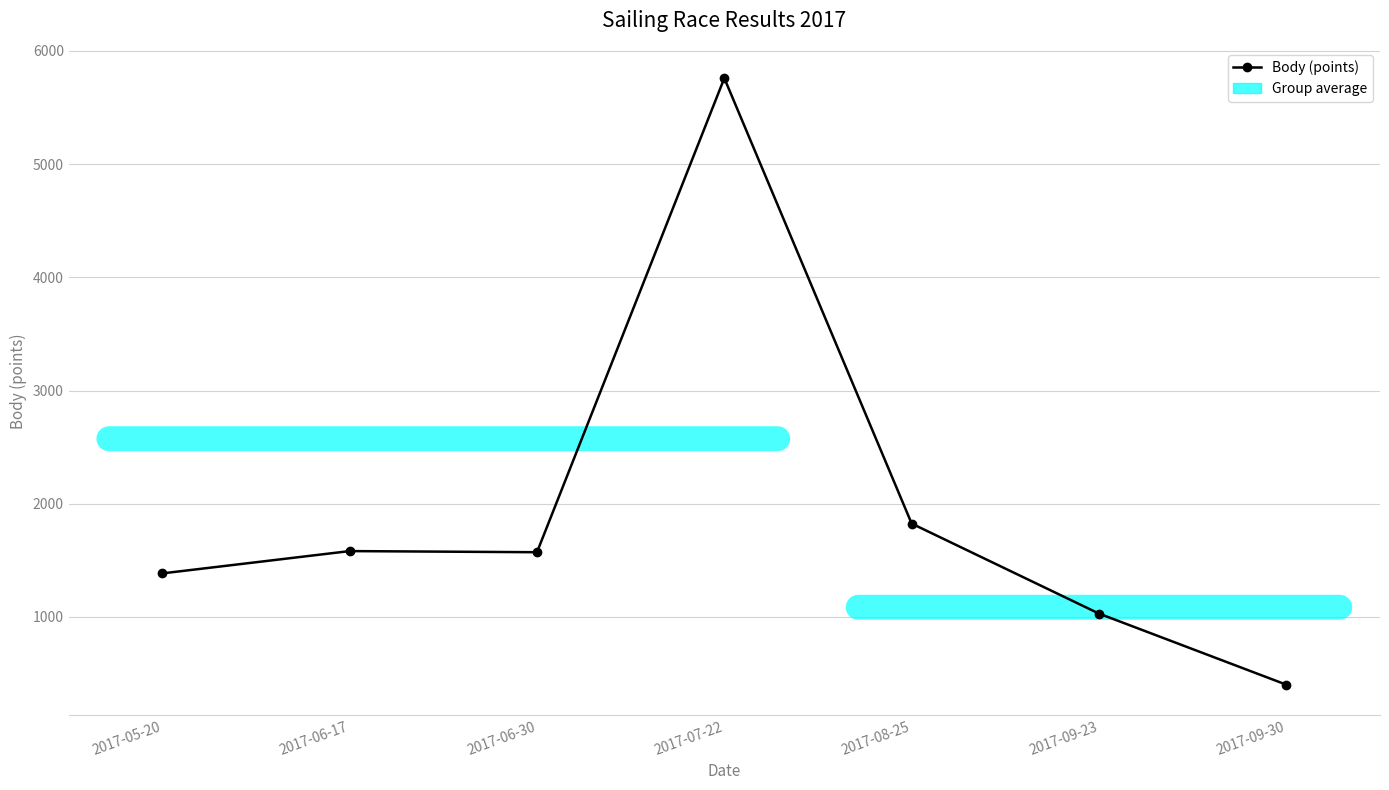

What is the average value?

1936